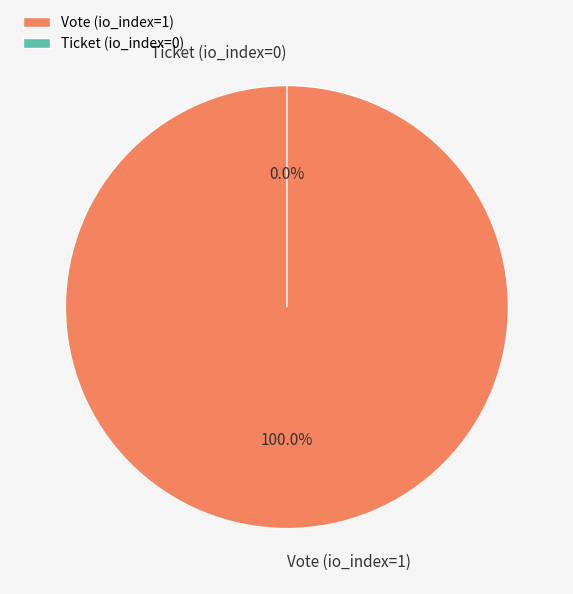

Do Ticket (io_index=0) and Vote (io_index=1) together represent more than half of the pie?

Yes